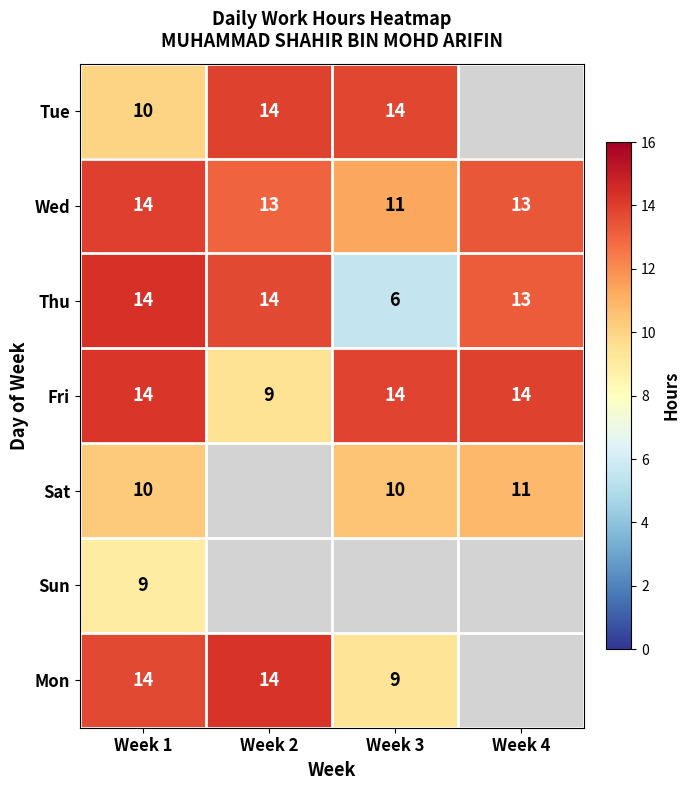

Is the value of Thu at Week 4 greater than the value of Mon at Week 3?

Yes